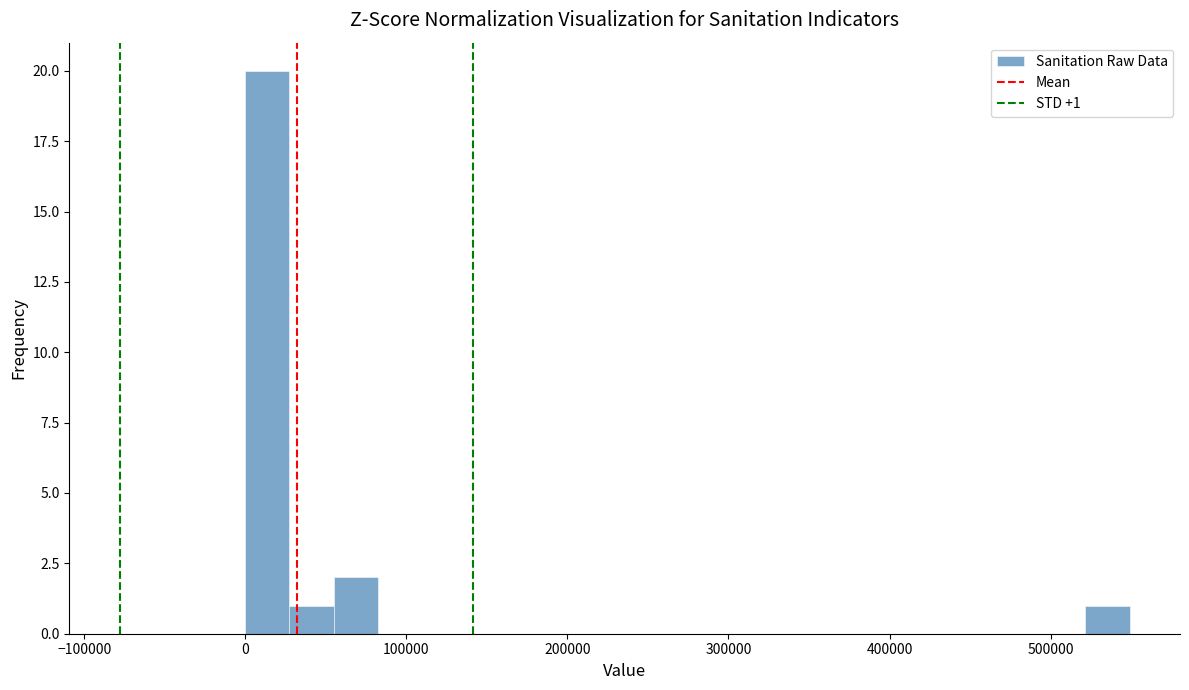

Read against the x-axis, roughly where is the centre of the tallest bar?

10000